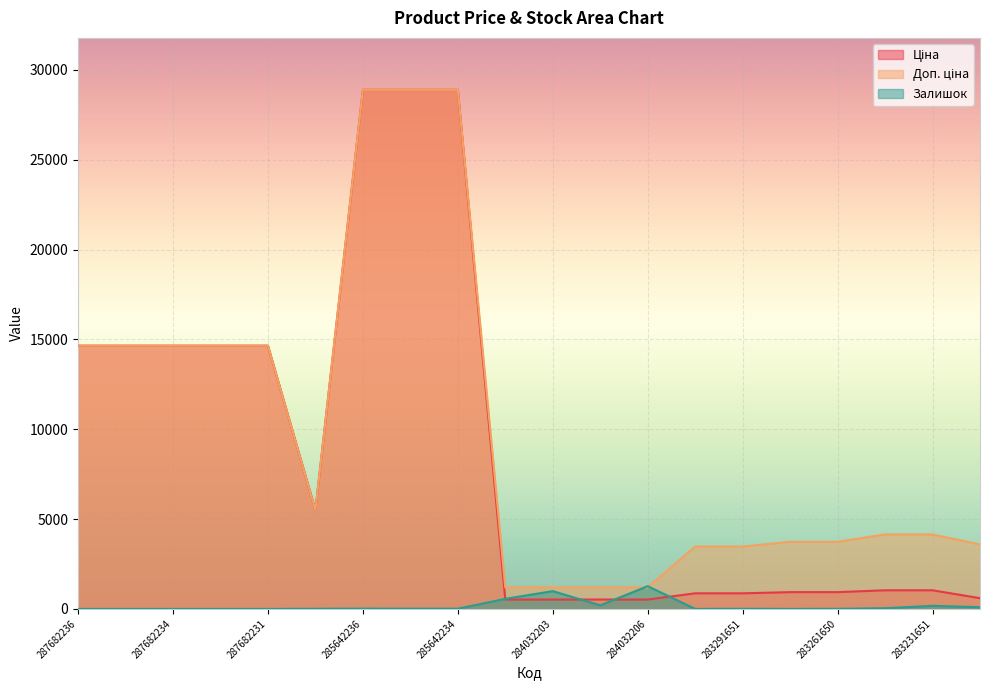

What is the sum of the Залишок values at 283231856 and 285642236?

55.0